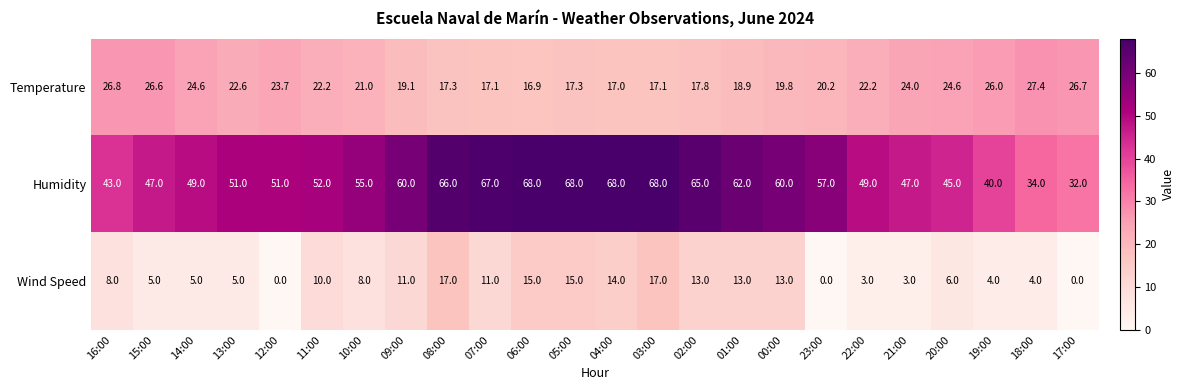

The Humidity series shows 60.0 at 00:00. True or false?

True